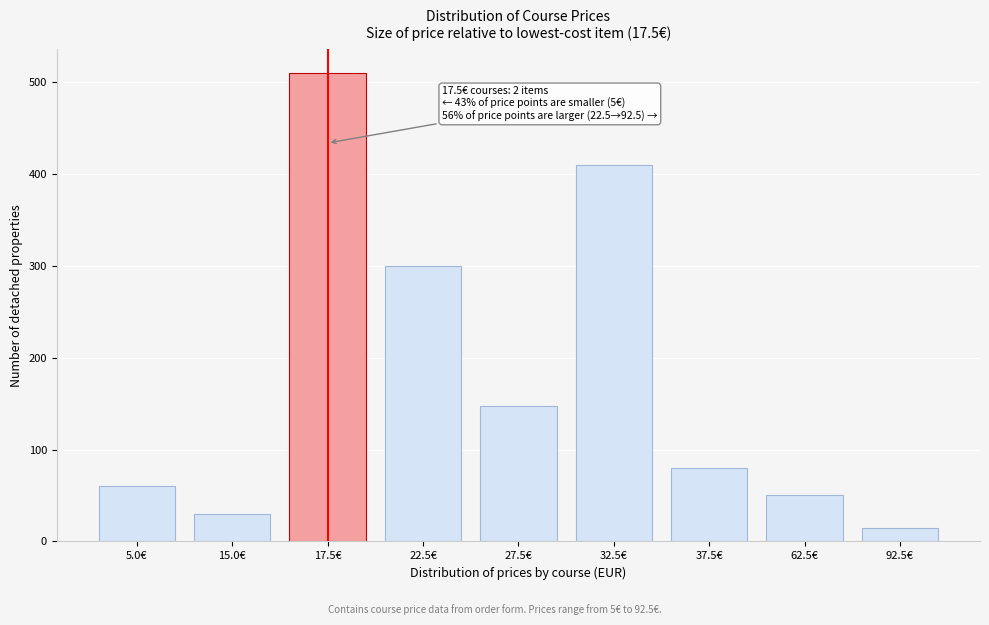

Reading left to right, transcribe all the data shown in this chart.

60	30	510	300	147	410	80	50	15